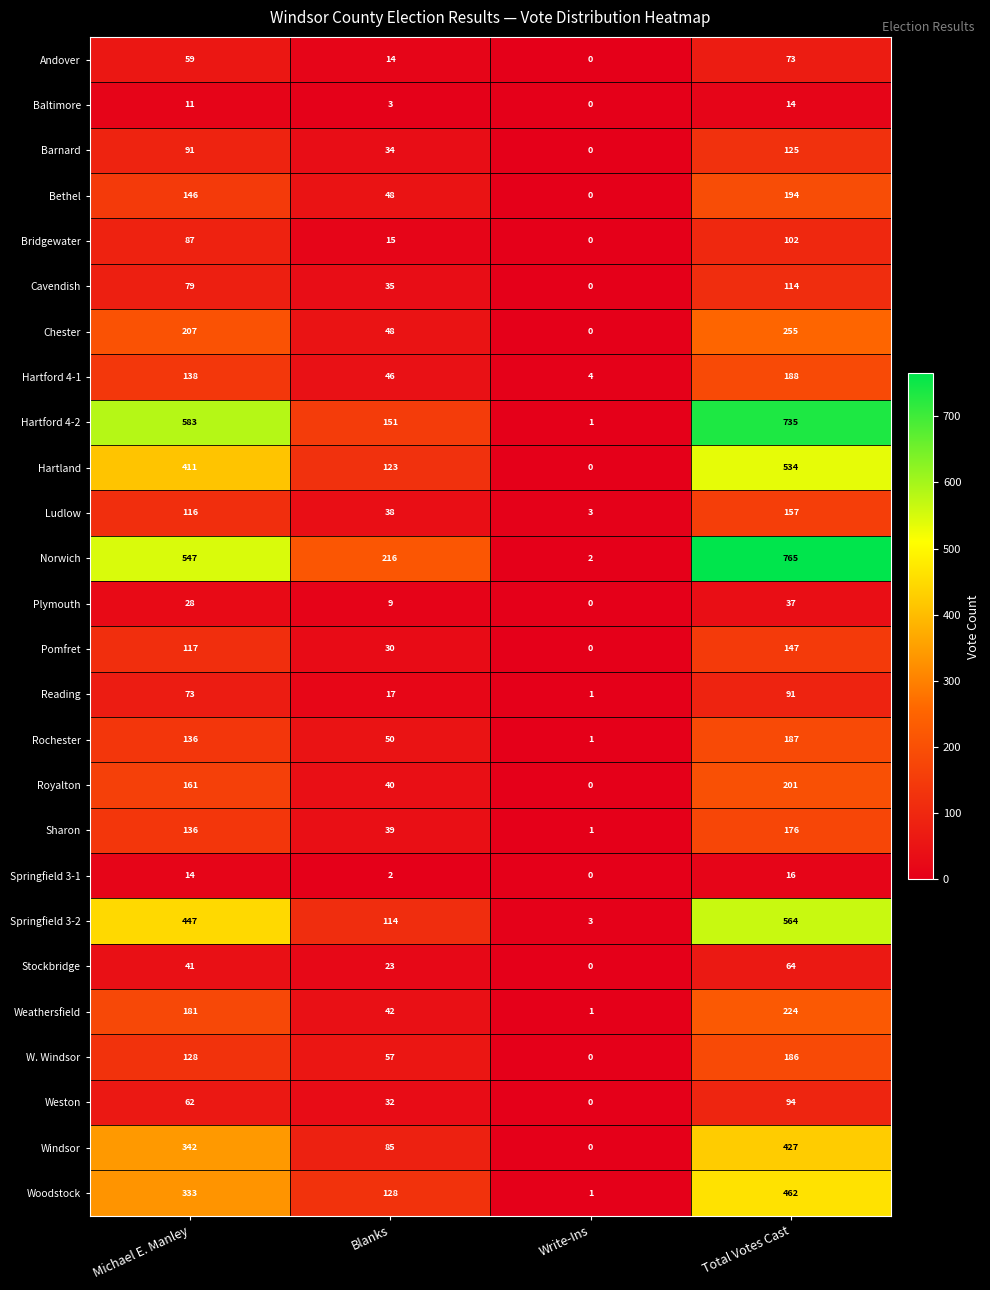

Where is W. Windsor nearest to the value 93?

Michael E. Manley